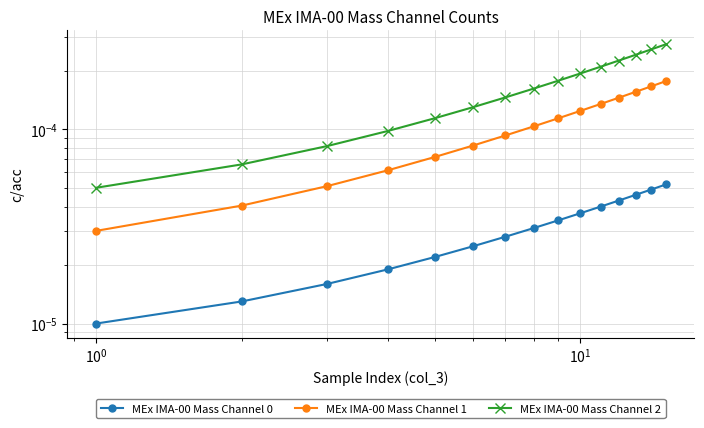

How many lines are shown in the chart?

3